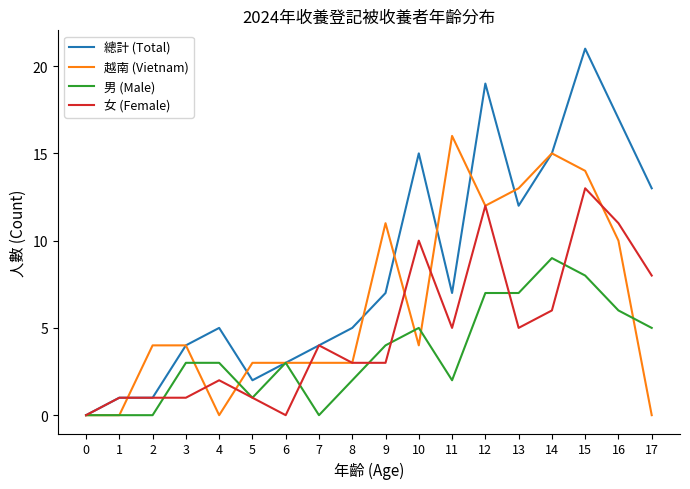

True or false: 越南 (Vietnam) and 男 (Male) cross at least once.

True